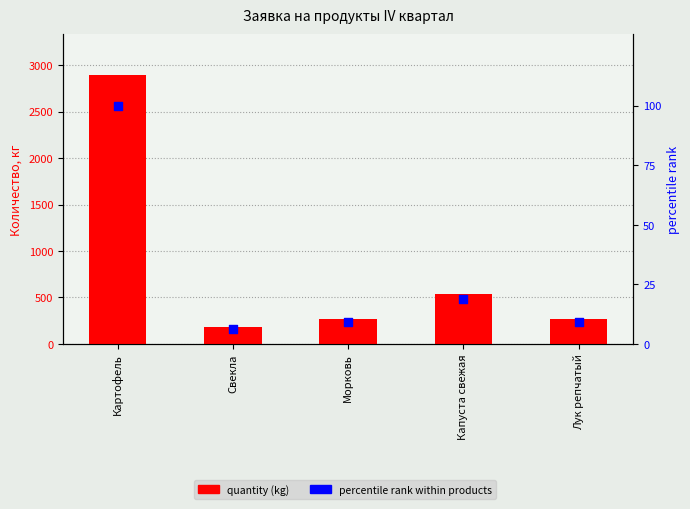

Which series has the widest spread of Y values?

quantity (kg)